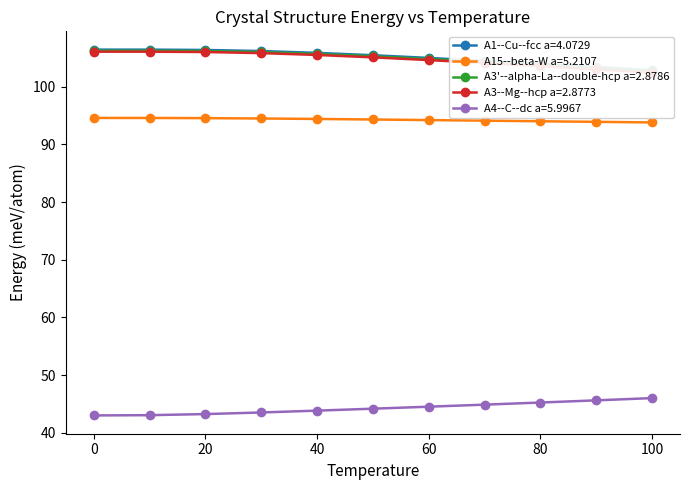

The value of A3'--alpha-La--double-hcp a=2.8786 at 20.0 is 26.7. True or false?

False